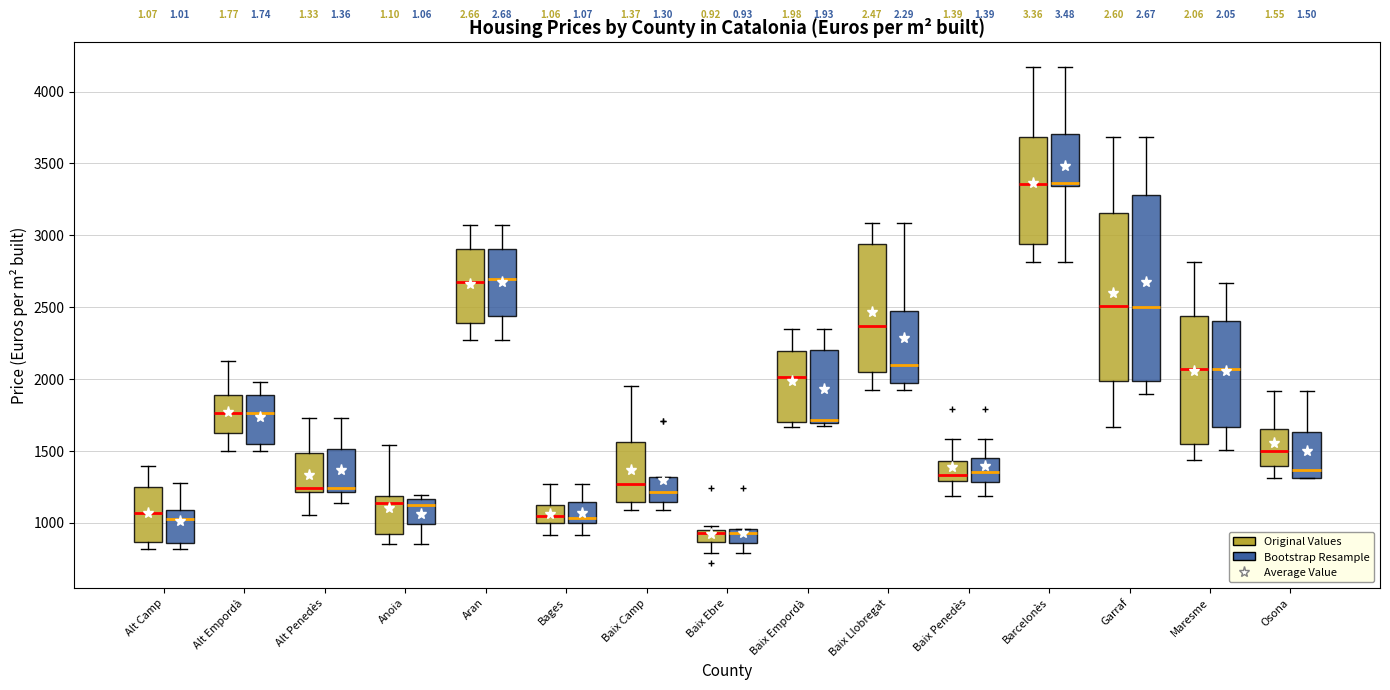

Where does the lower whisker of the box for Bages (Bootstrap Resample) end on the y-axis? The values are not printed on the chart, so give them approximately, as read against the axis.

900